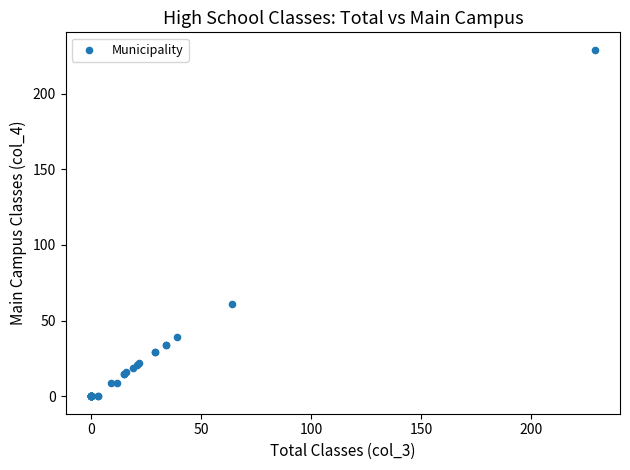

What Y value in the scatter plot is closest to 114?

61